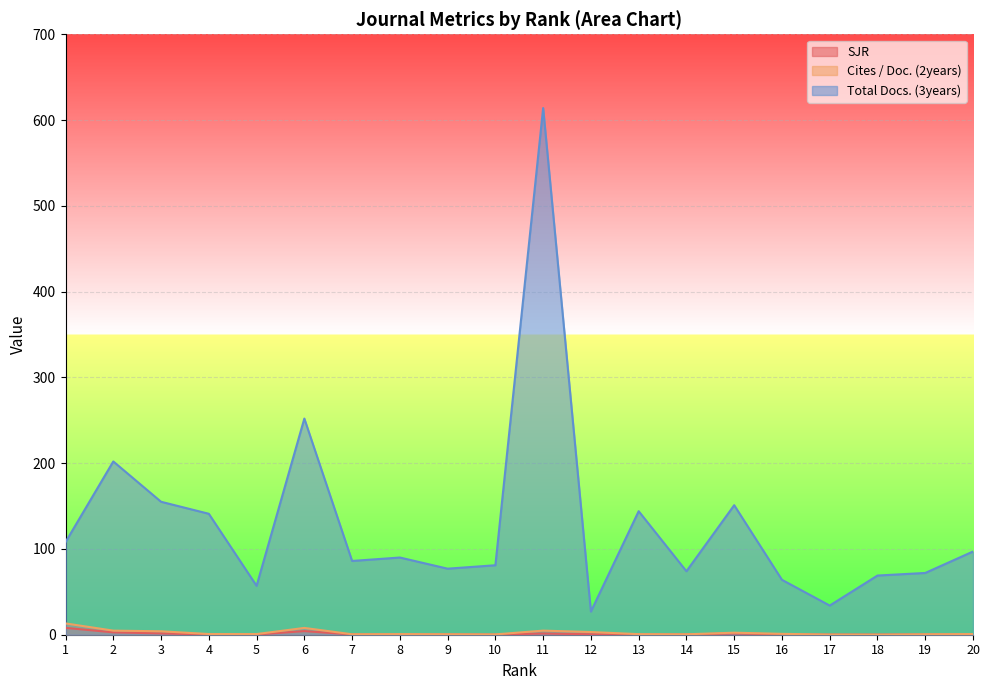

Is it true that Cites / Doc. (2years) equals 4.7 at 1?

False